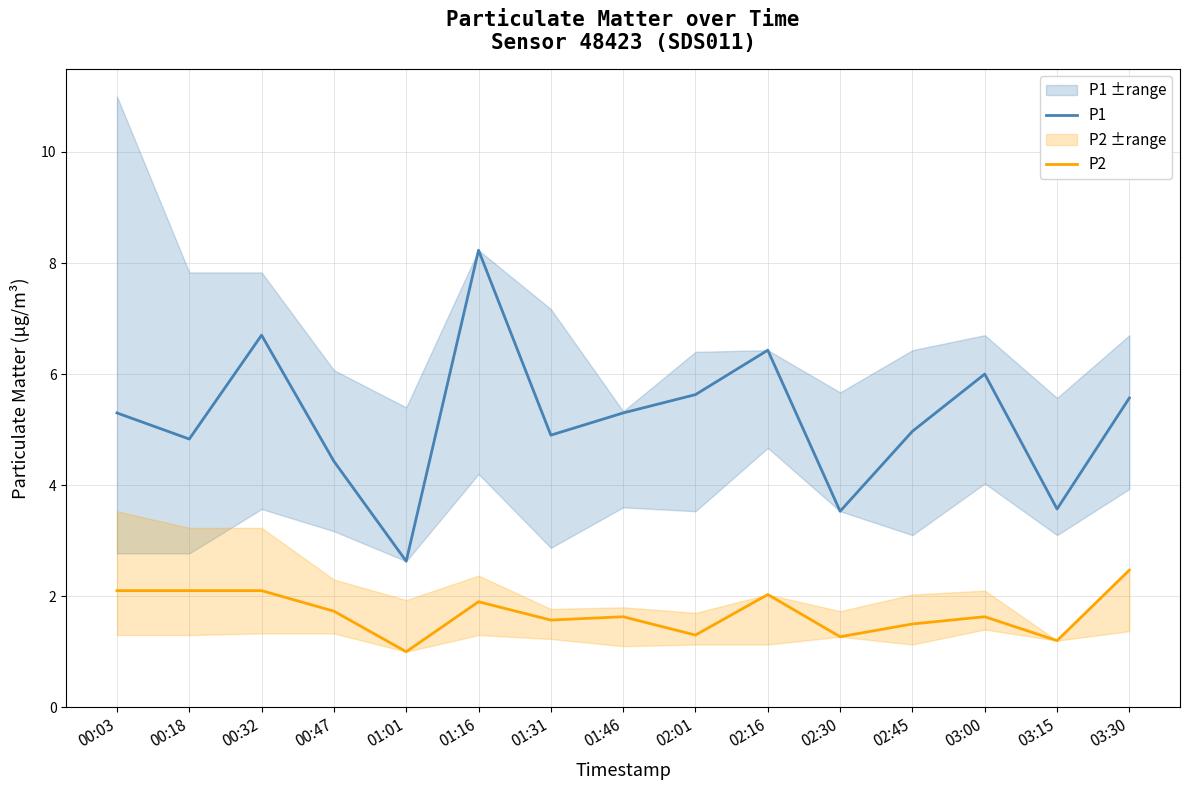

Which series changed the most between 00:18 and 03:00?

P1